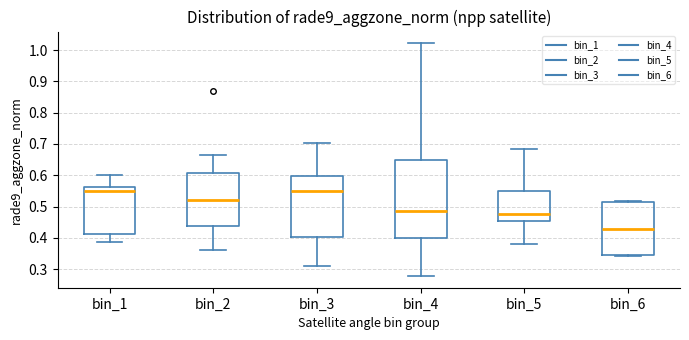

Where does the lower whisker of the box for bin_3 end on the y-axis? The values are not printed on the chart, so give them approximately, as read against the axis.

0.31